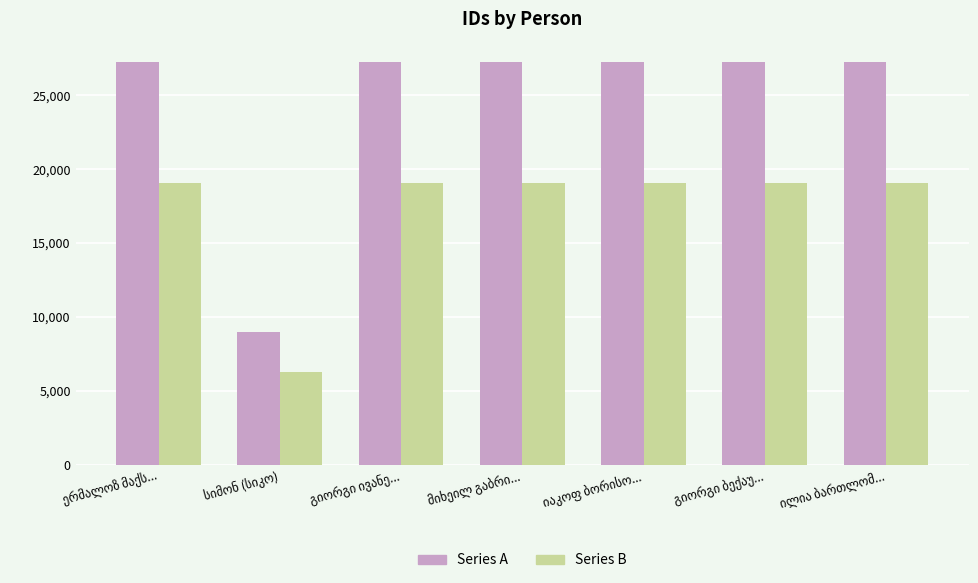

What are all the series names shown in the legend?

Series A, Series B